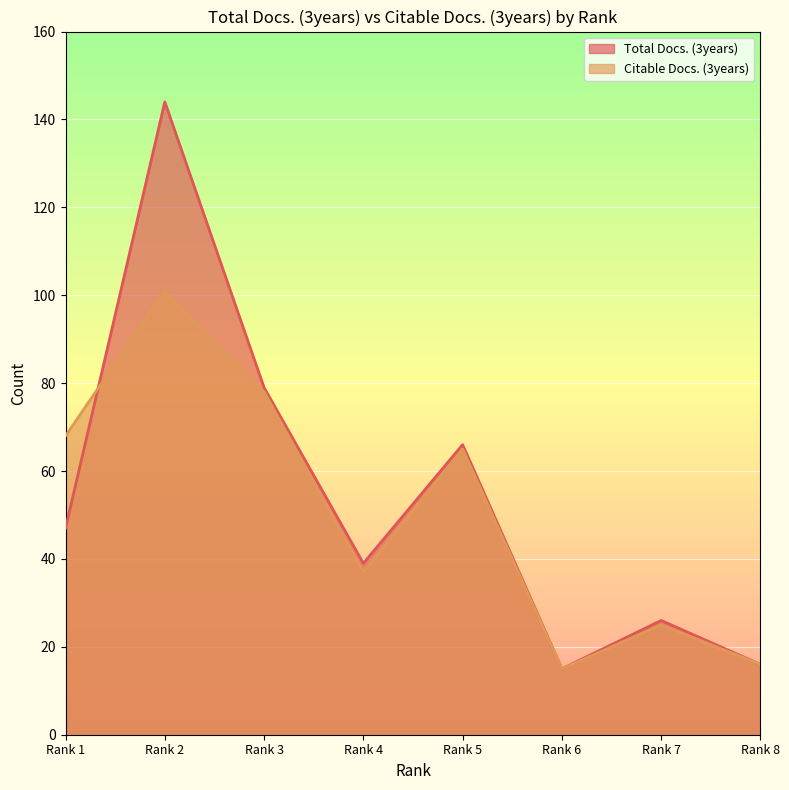

How many data points does each series have?

8